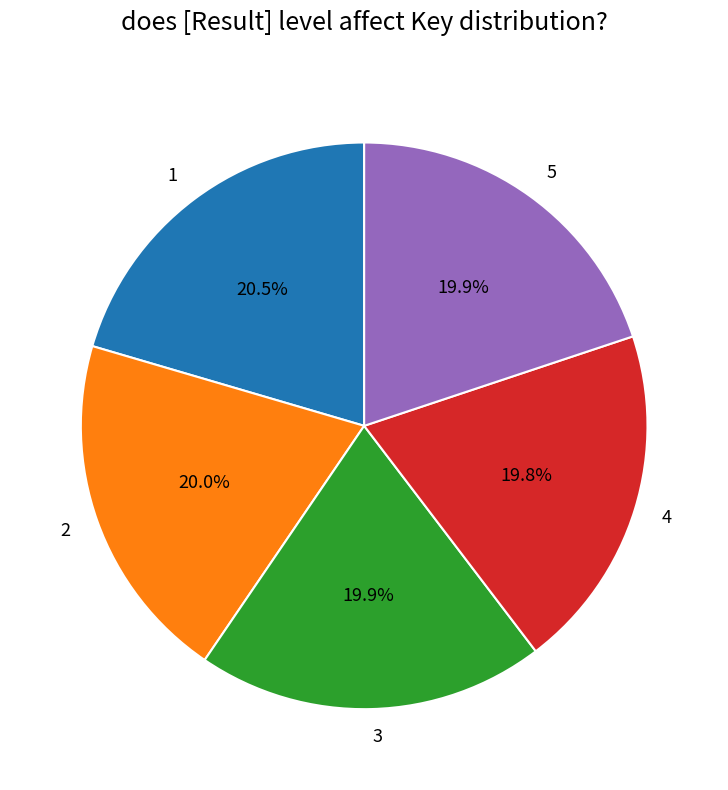

What percentage is the 2 slice, to the nearest percent?

20%